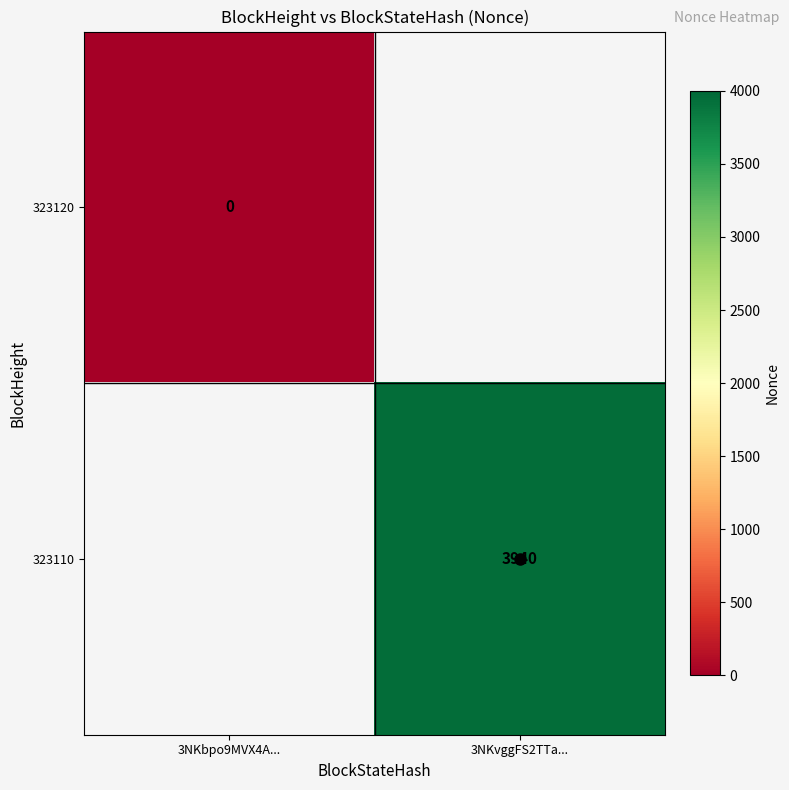

List the labels in order of 323120 value, smallest first.

3NKbpo9MVX4A..., 3NKvggFS2TTa...